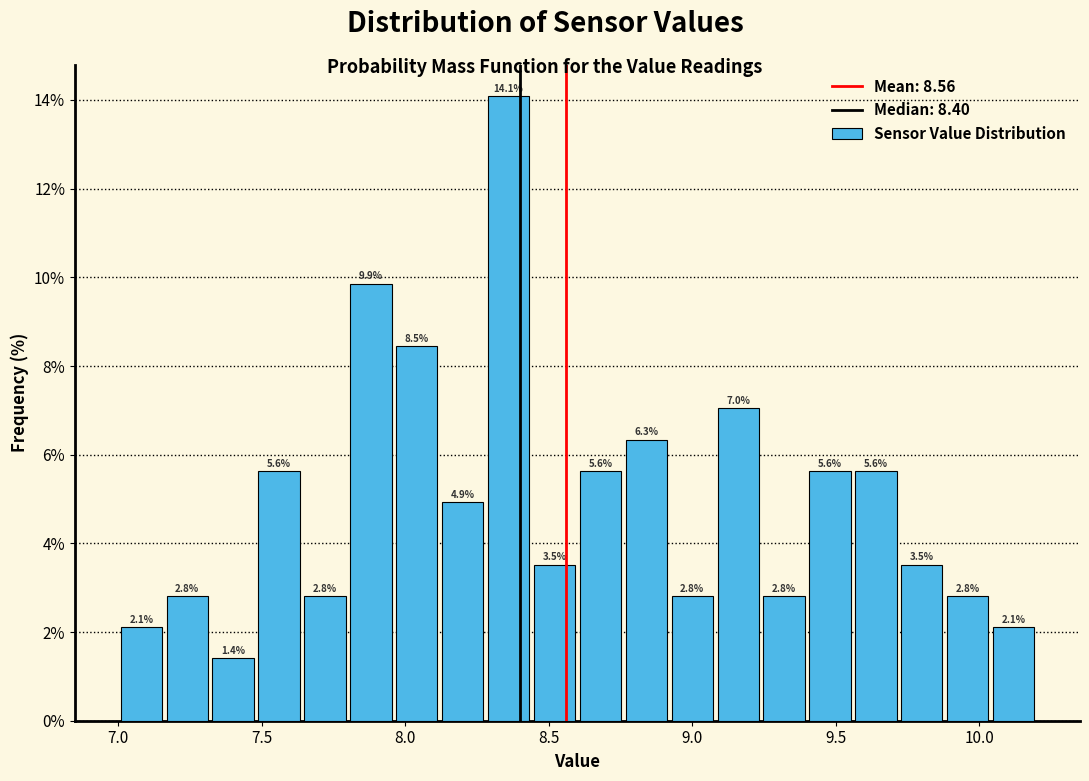

Around what value on the x-axis is the tallest bar? Give the approximate position of its centre, as read against the axis.

8.35